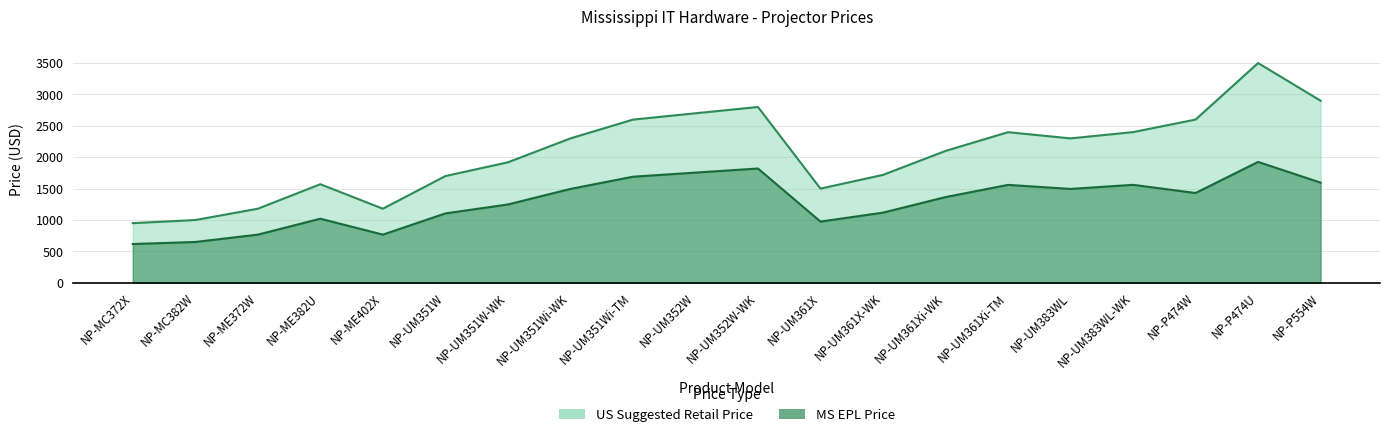

List the labels in order of MS EPL Price value, smallest first.

NP-MC372X, NP-MC382W, NP-ME372W, NP-ME402X, NP-UM361X, NP-ME382U, NP-UM351W, NP-UM361X-WK, NP-UM351W-WK, NP-UM361Xi-WK, NP-P474W, NP-UM351Wi-WK, NP-UM383WL, NP-UM361Xi-TM, NP-UM383WL-WK, NP-P554W, NP-UM351Wi-TM, NP-UM352W, NP-UM352W-WK, NP-P474U